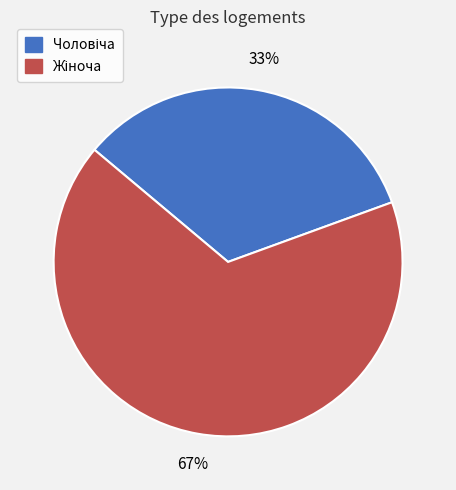

To the nearest percent, what is the average slice percentage?

50%